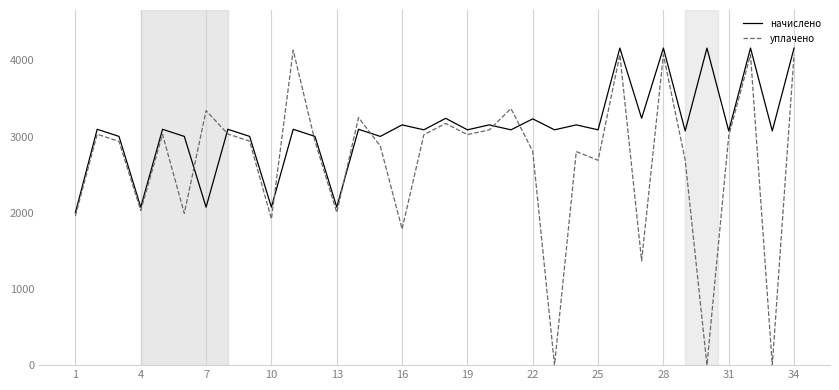

Which series has the widest spread of values?

уплачено